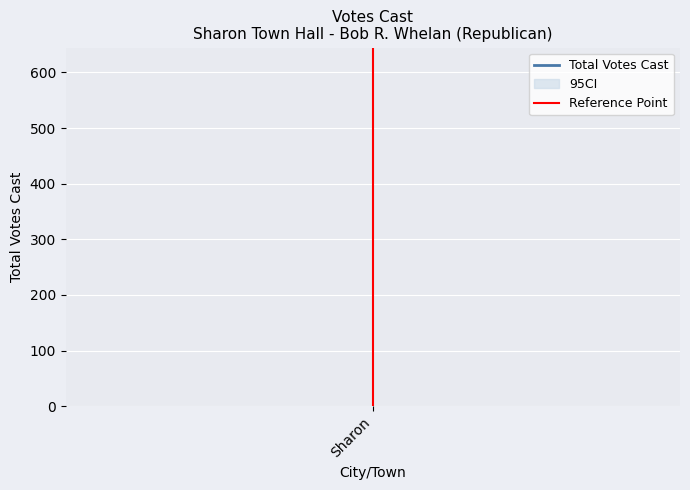

Reading right to left, list all the values displayed in this chart.

1	0